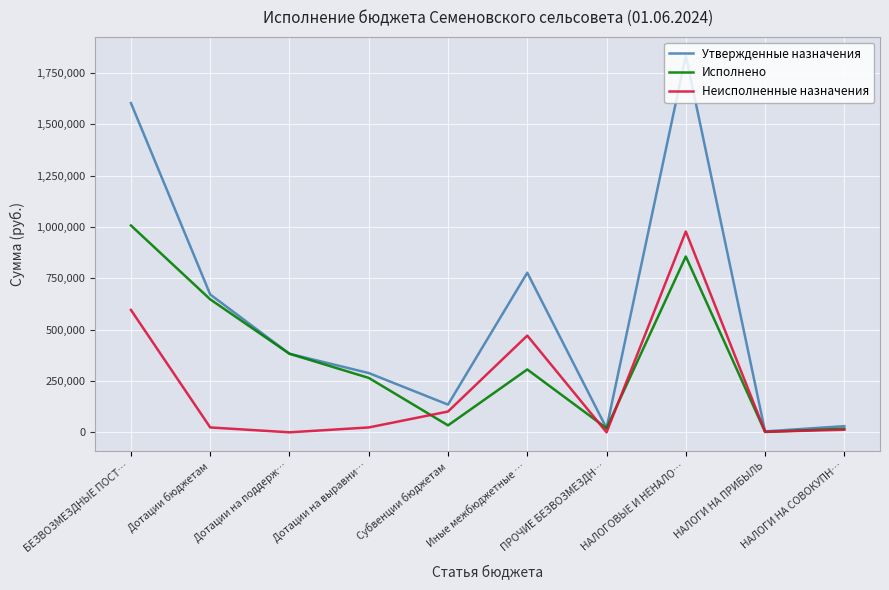

Which category has the highest value across all series?

НАЛОГОВЫЕ И НЕНАЛО…